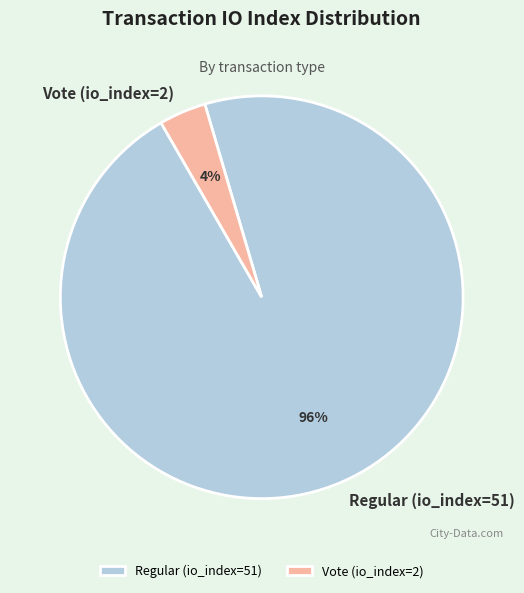

To the nearest percent, what is the combined percentage of Regular (io_index=51) and Vote (io_index=2)?

100%